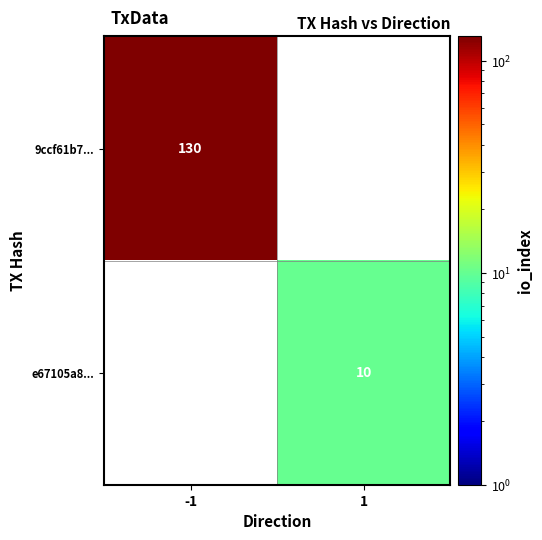

The value of e67105a8... at 1 is 4. True or false?

False